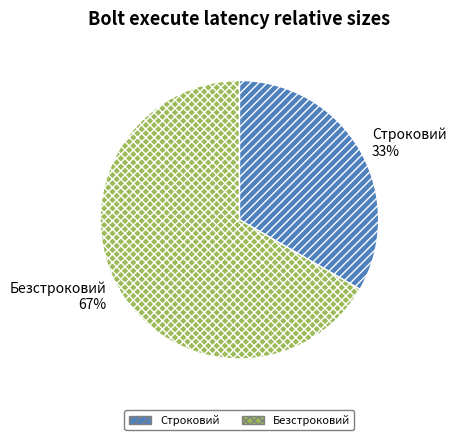

Which has a higher value, Безстроковий or Строковий?

Безстроковий